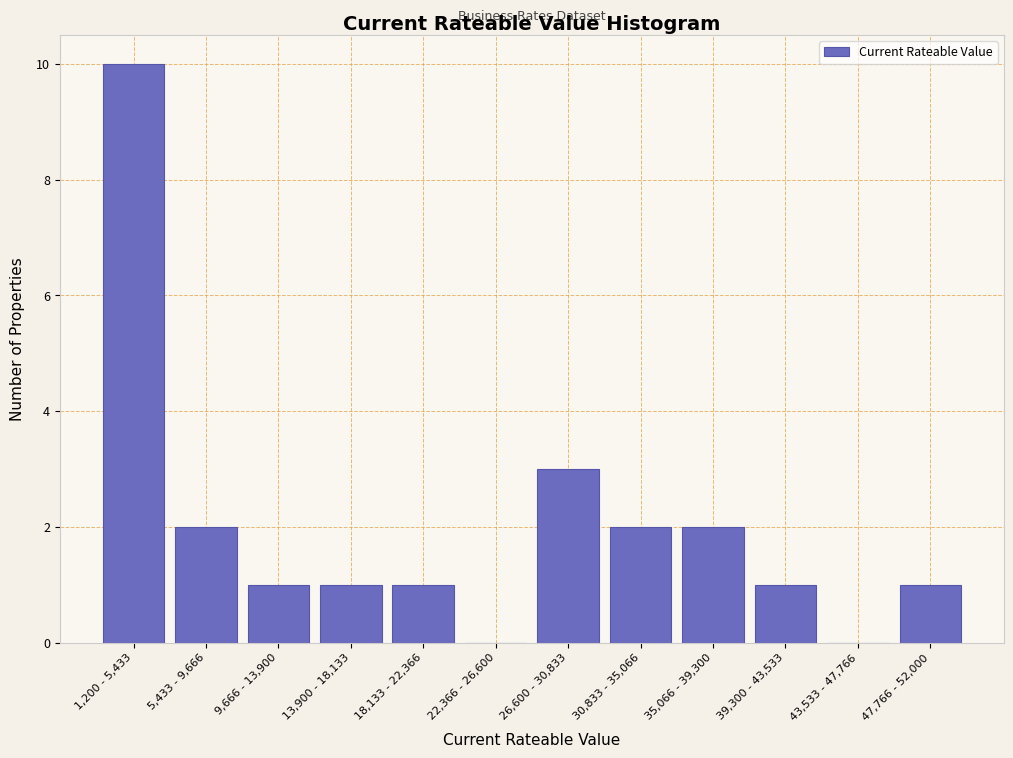

Reading right to left, transcribe all the data shown in this chart.

47,766 - 52,000=1	43,533 - 47,766=0	39,300 - 43,533=1	35,066 - 39,300=2	30,833 - 35,066=2	26,600 - 30,833=3	22,366 - 26,600=0	18,133 - 22,366=1	13,900 - 18,133=1	9,666 - 13,900=1	5,433 - 9,666=2	1,200 - 5,433=10